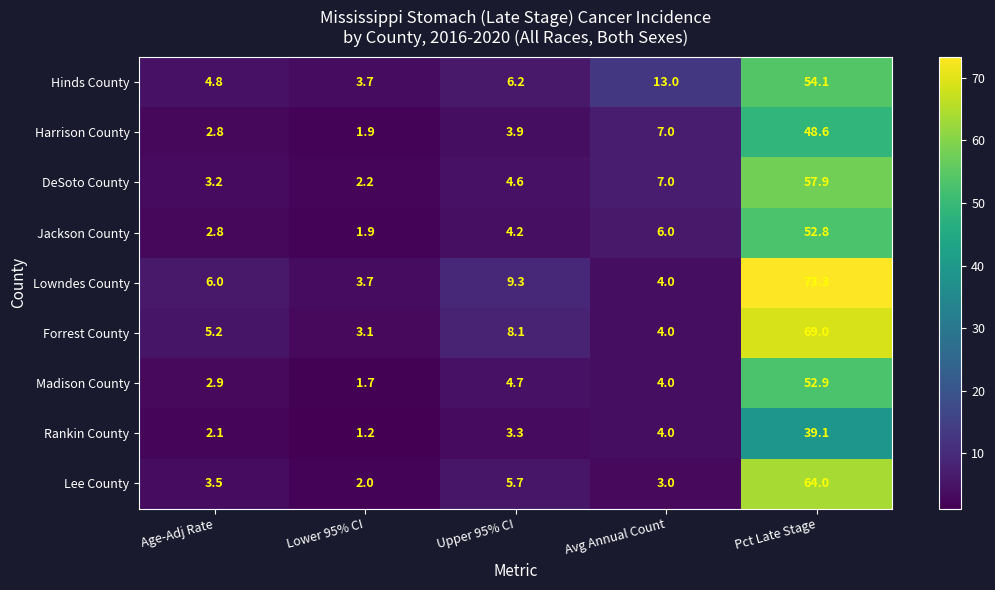

Which label corresponds to the largest value in the chart?

Pct Late Stage